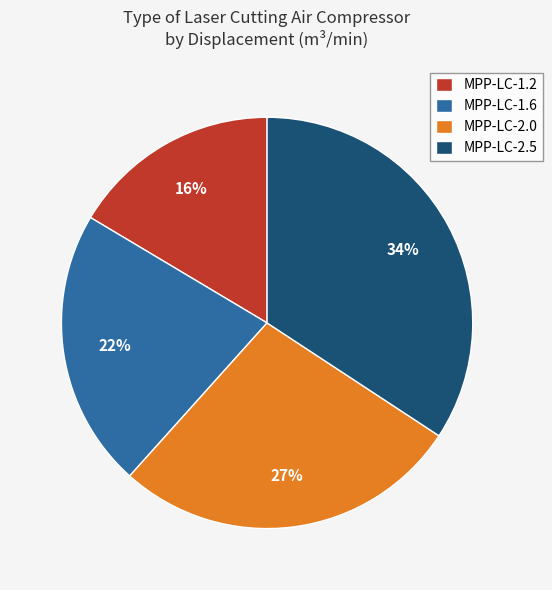

To the nearest percent, what is the average slice percentage?

25%